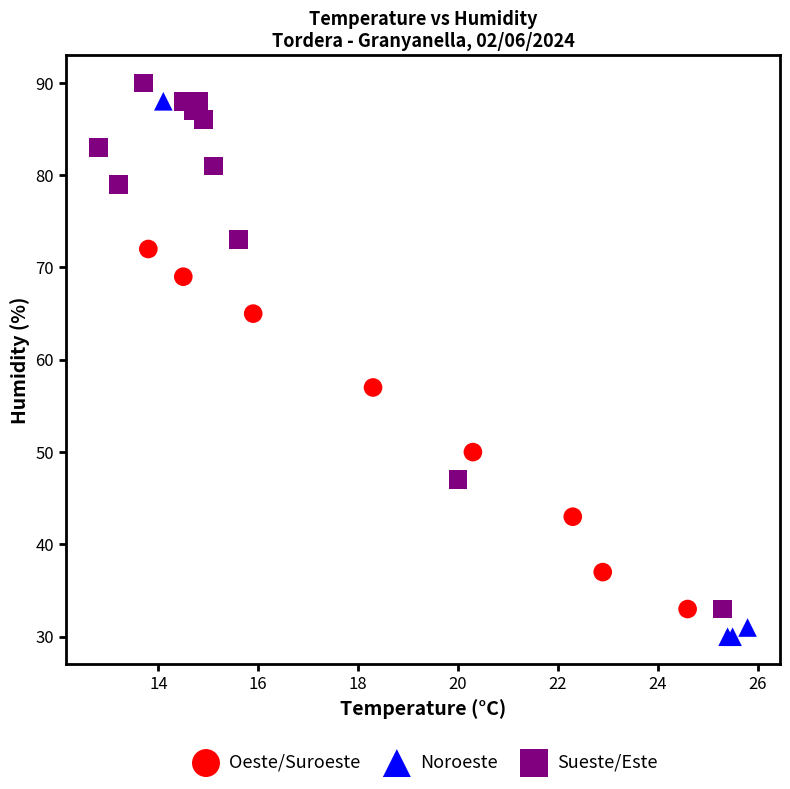

Which series has the widest spread of Y values?

Noroeste